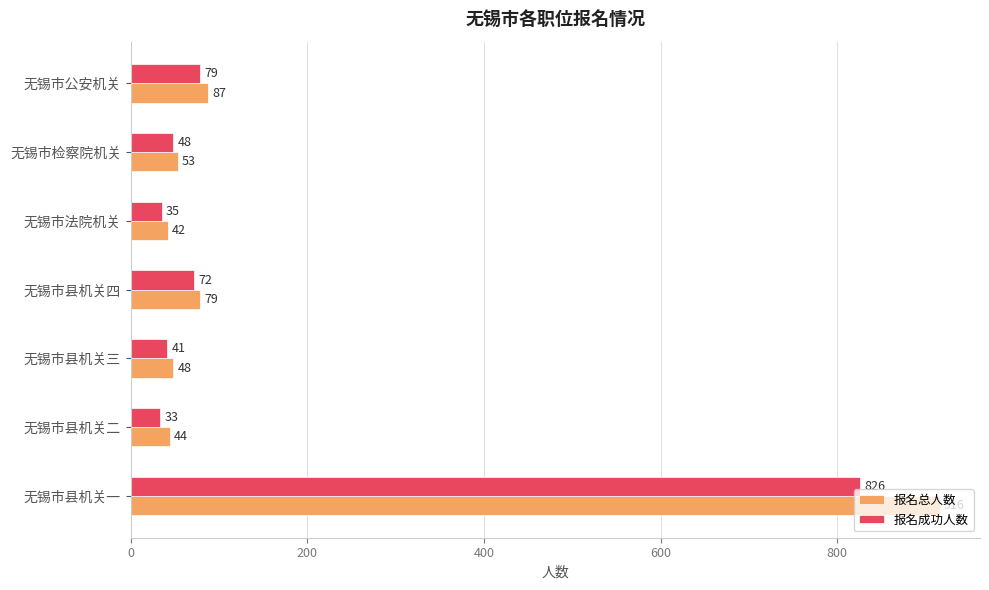

What are all the series names shown in the legend?

报名总人数, 报名成功人数